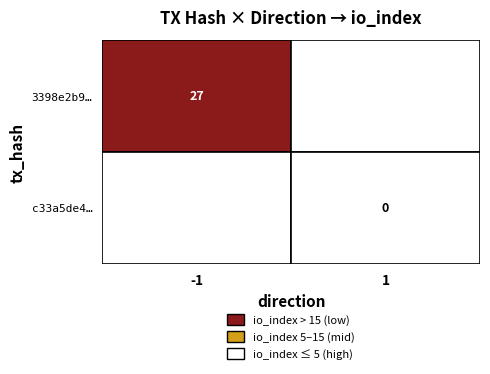

What is the maximum value for 3398e2b93840a0914f8158ddee10eda512bd2f8?

27